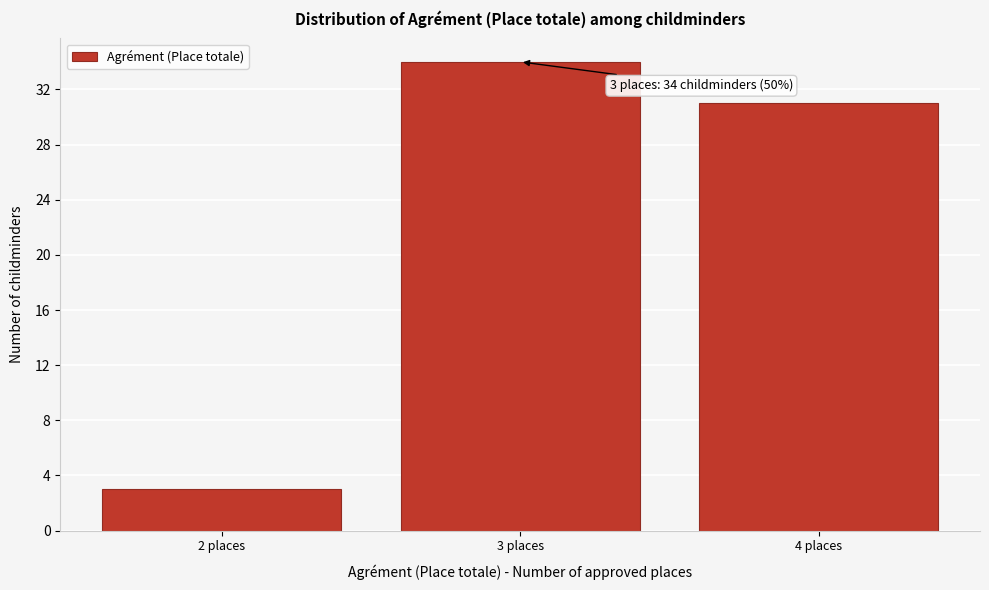

Reading left to right, list all the values displayed in this chart.

3	34	31